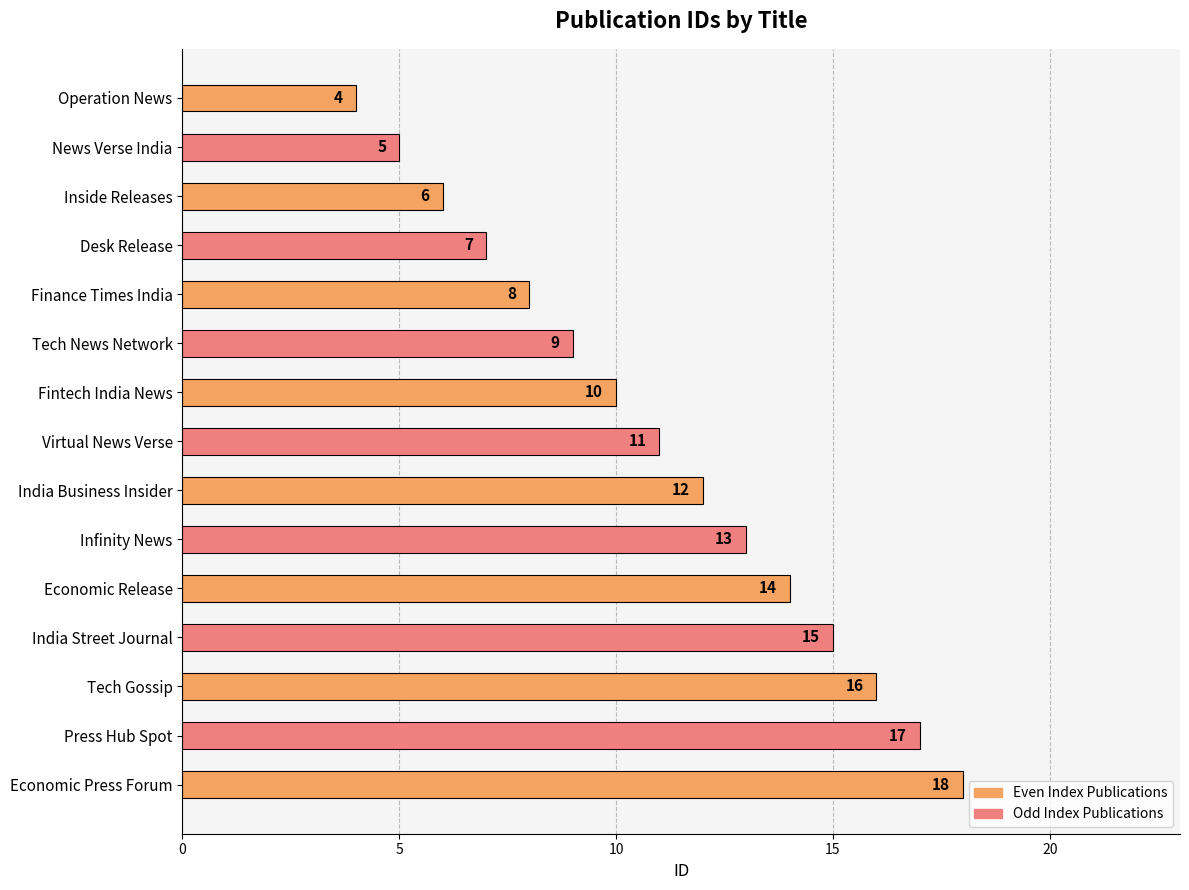

What is the value of the 7th bar from the top?

10